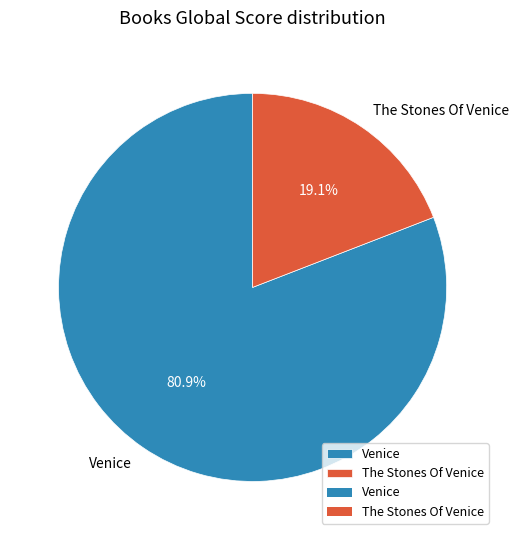

Is there any slice that represents more than half of the pie?

Yes